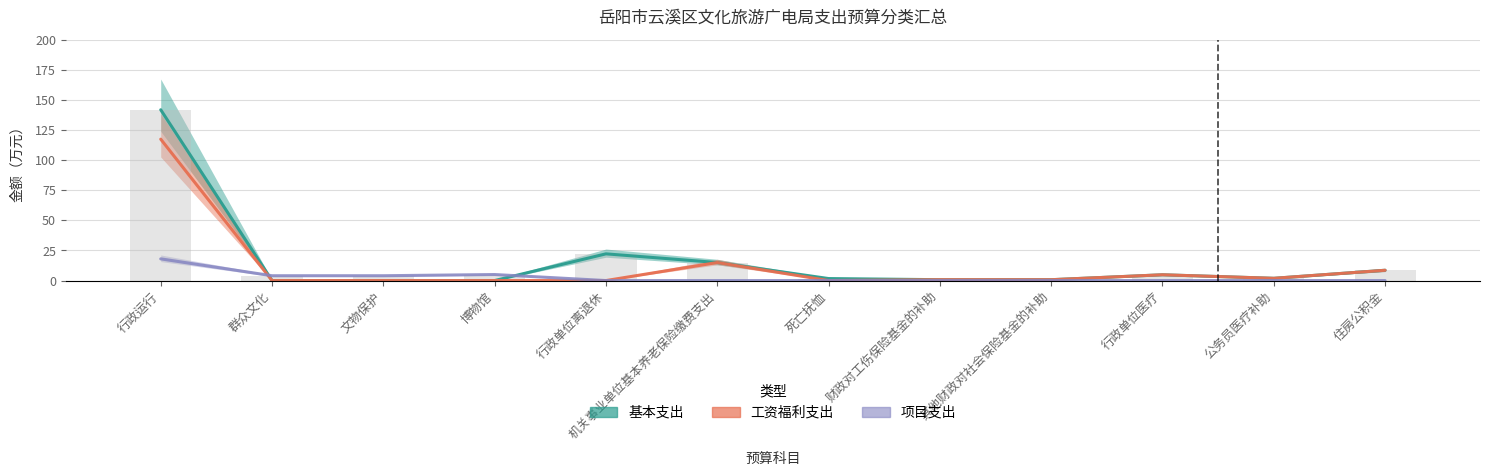

Which series changed the most between 死亡抚恤 and 行政单位医疗?

工资福利支出